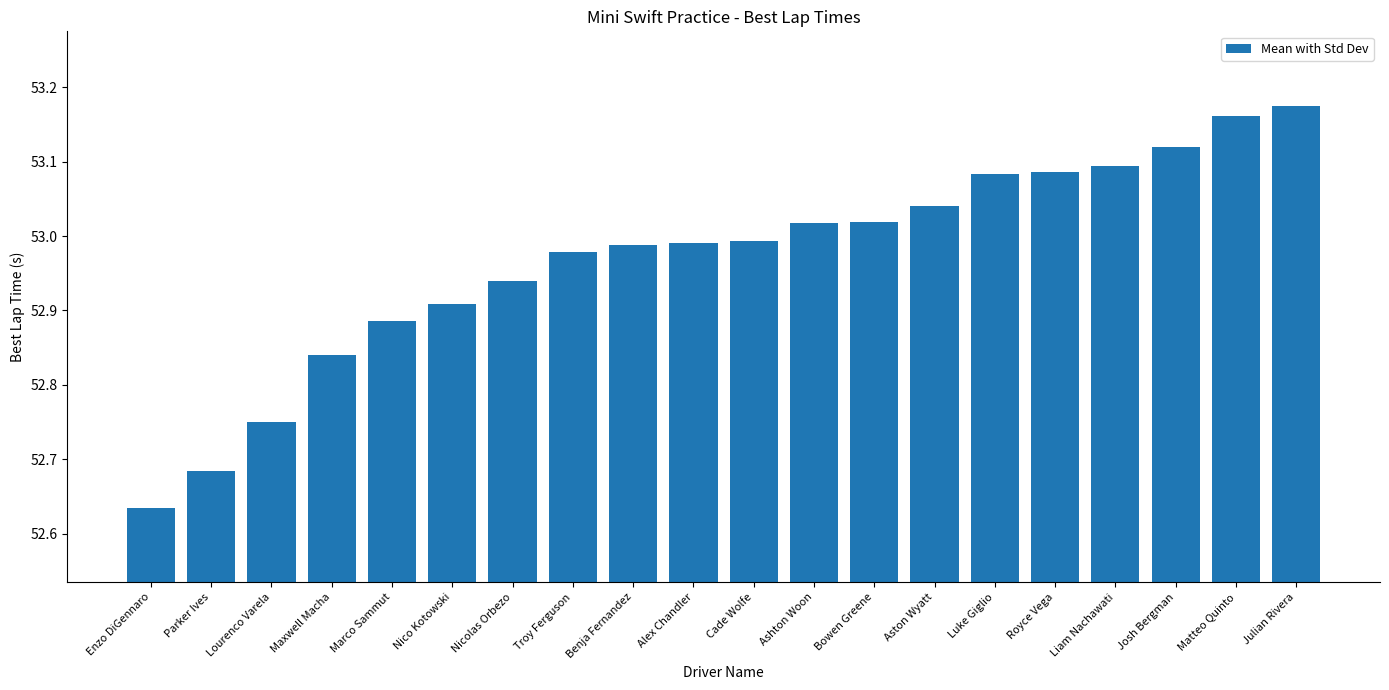

How many series are shown in this chart?

1